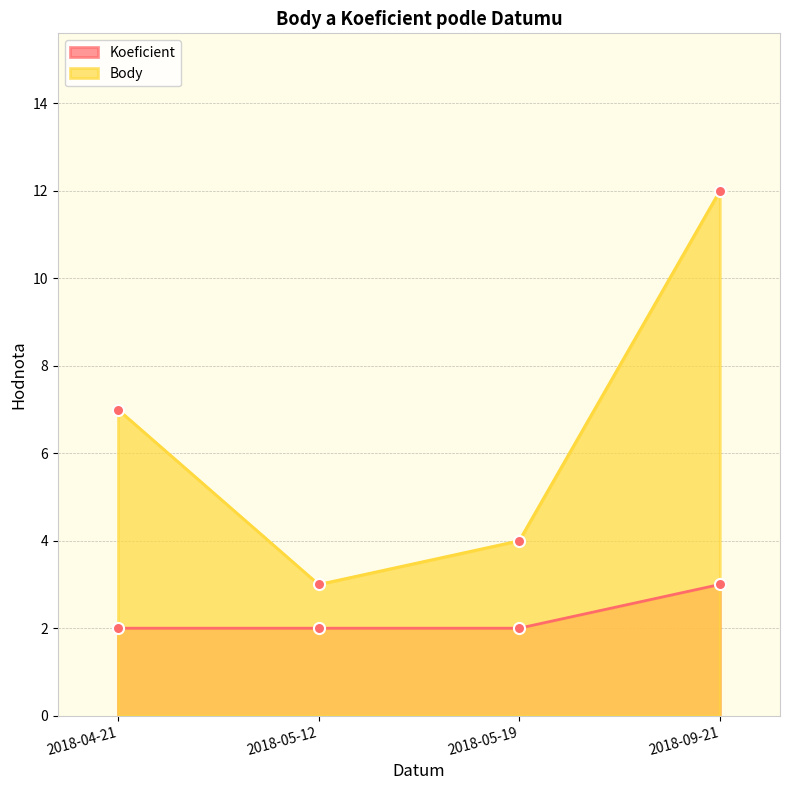

At which category does the chart reach its peak across all series?

2018-09-21